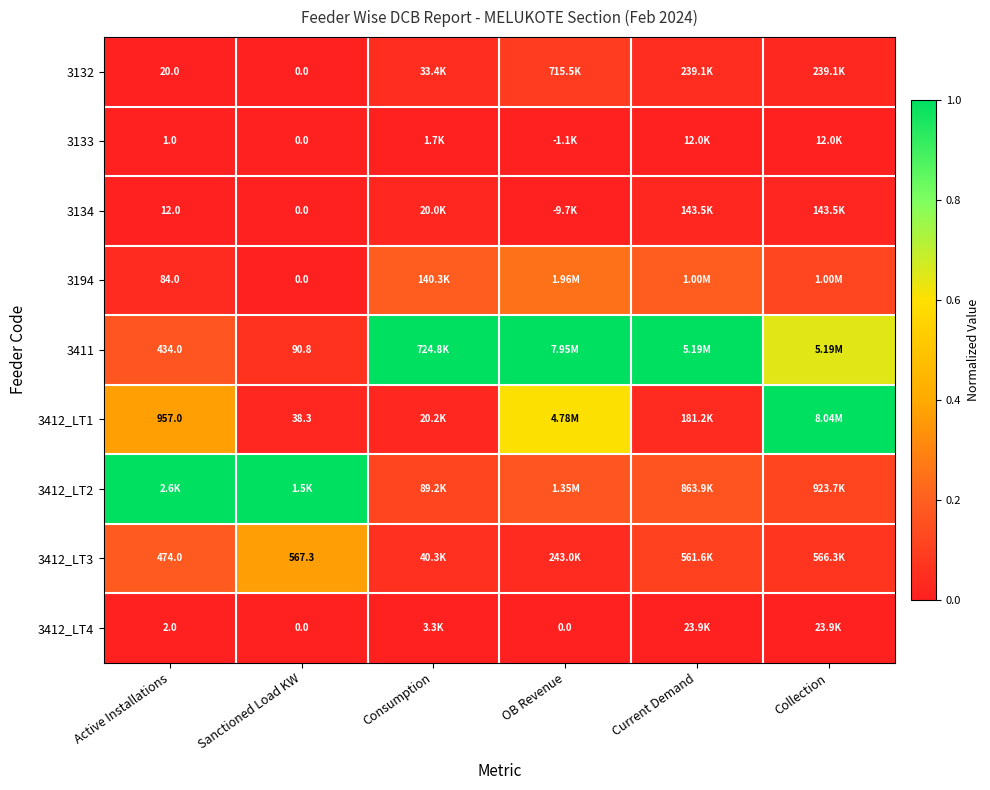

Is the value of 3134 at Active Installations greater than the value of 3411 at Sanctioned Load KW?

No